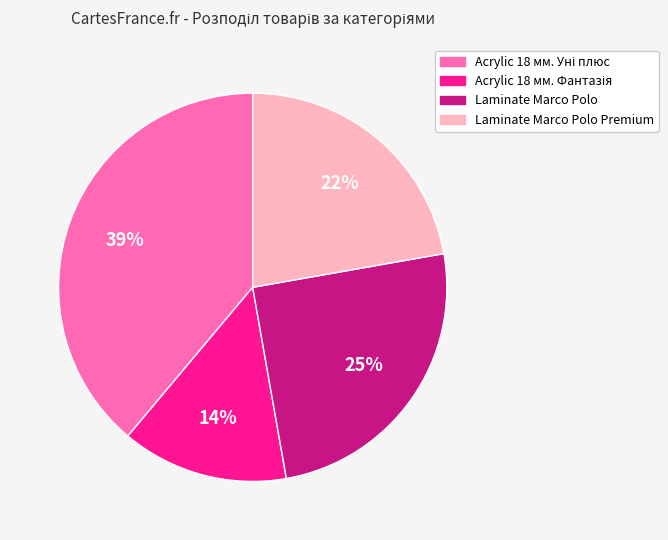

To the nearest percent, what is the difference between the largest and smallest slice percentages?

25%